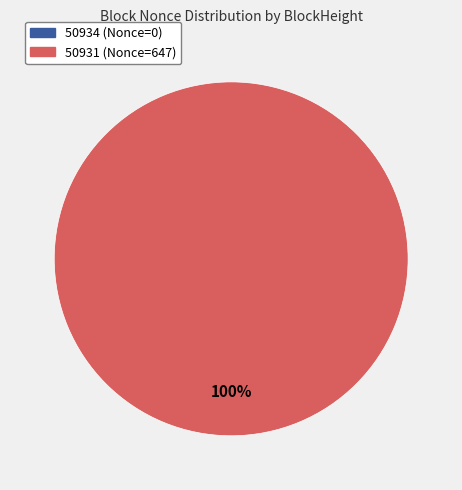

What percentage is the 50931 slice, to the nearest percent?

100%